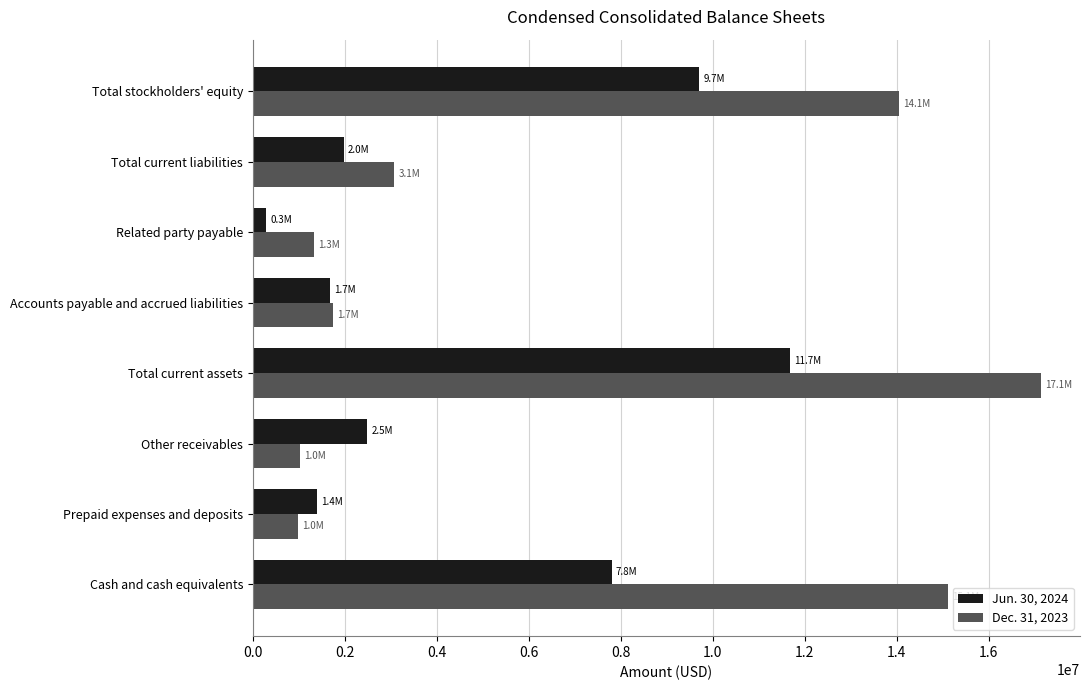

What is the average value of the Jun. 30, 2024 series?

4624657